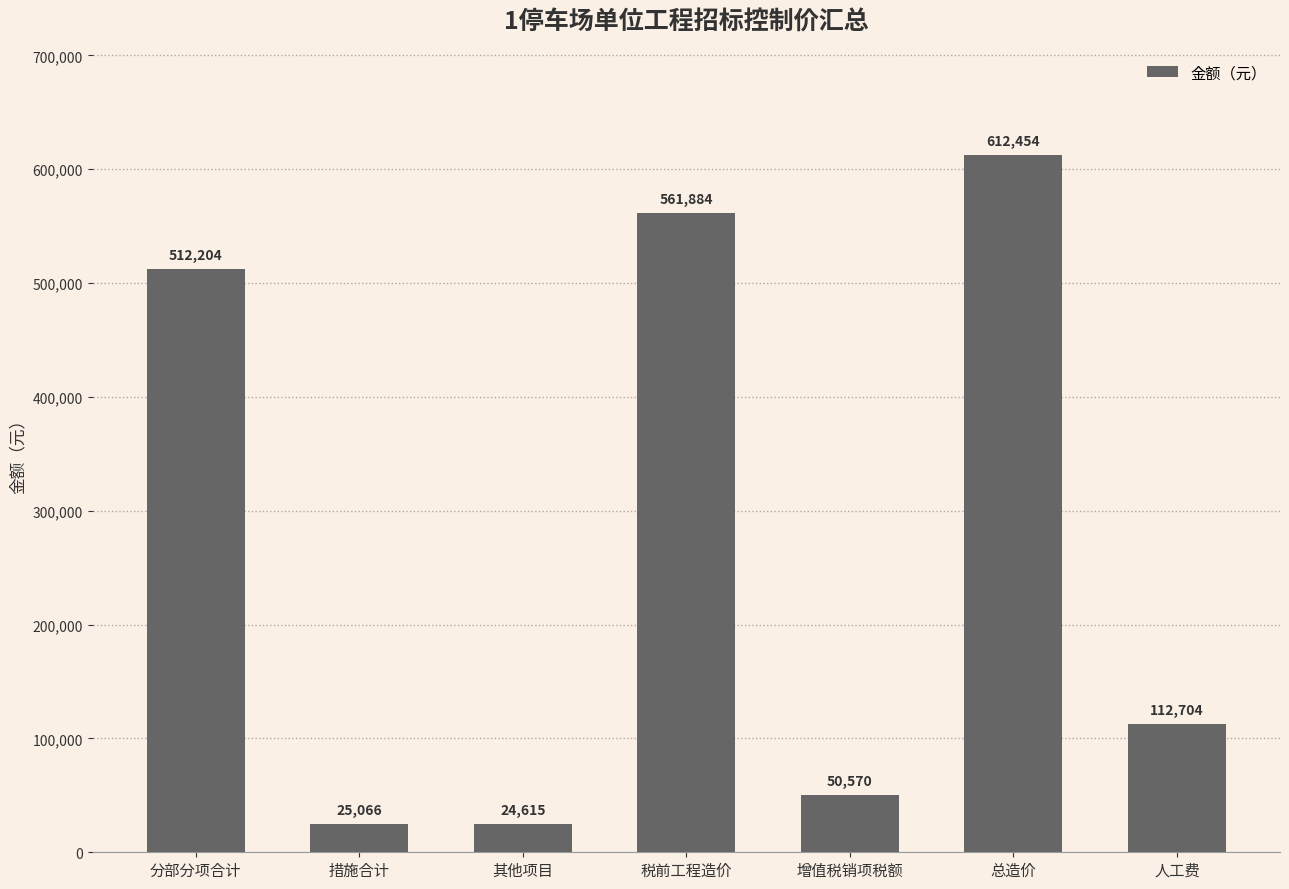

What is the difference between the maximum and minimum values?

587839.2